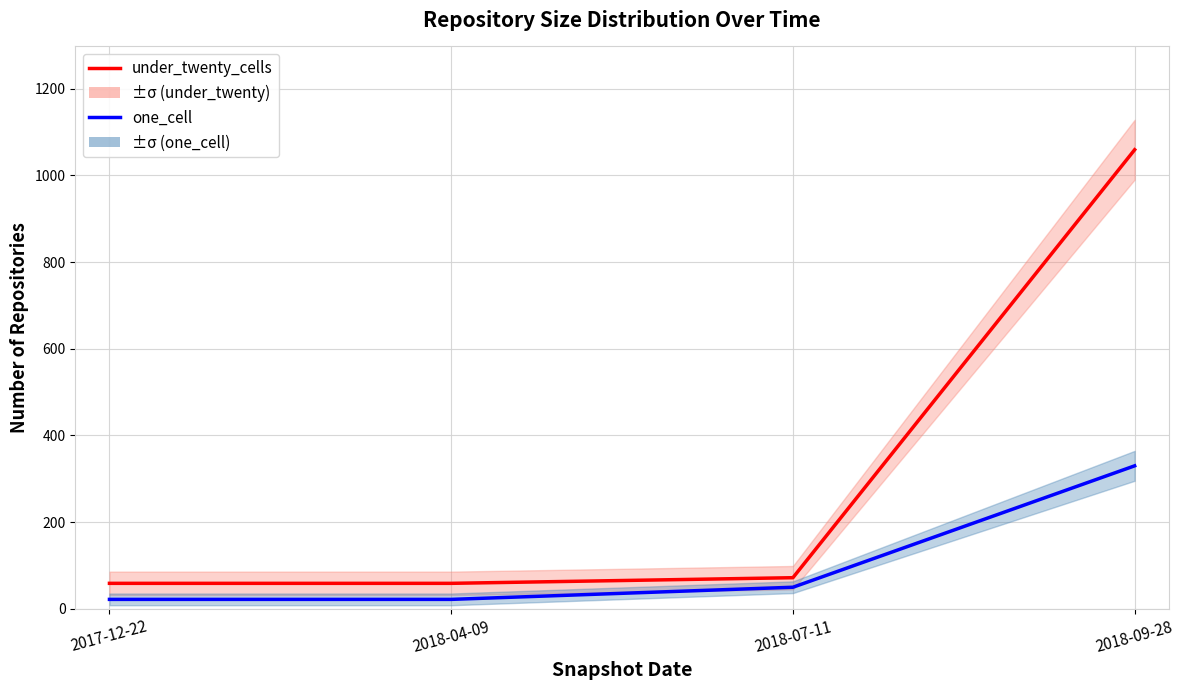

True or false: one_cell and under_twenty_cells cross at least once.

False